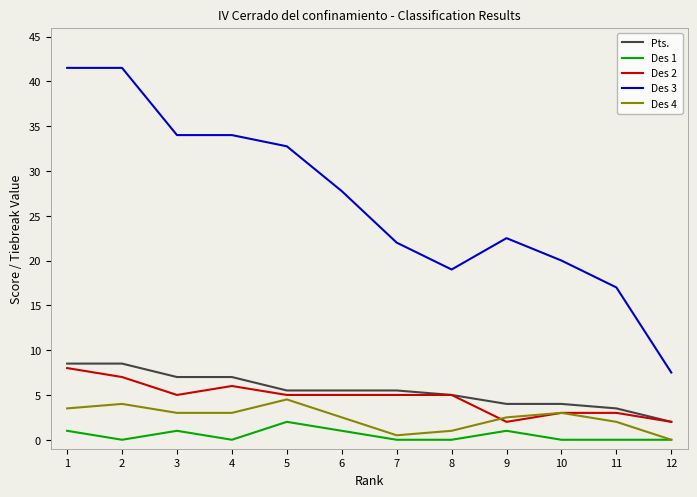

Is this an area chart (filled region under the line)?

No